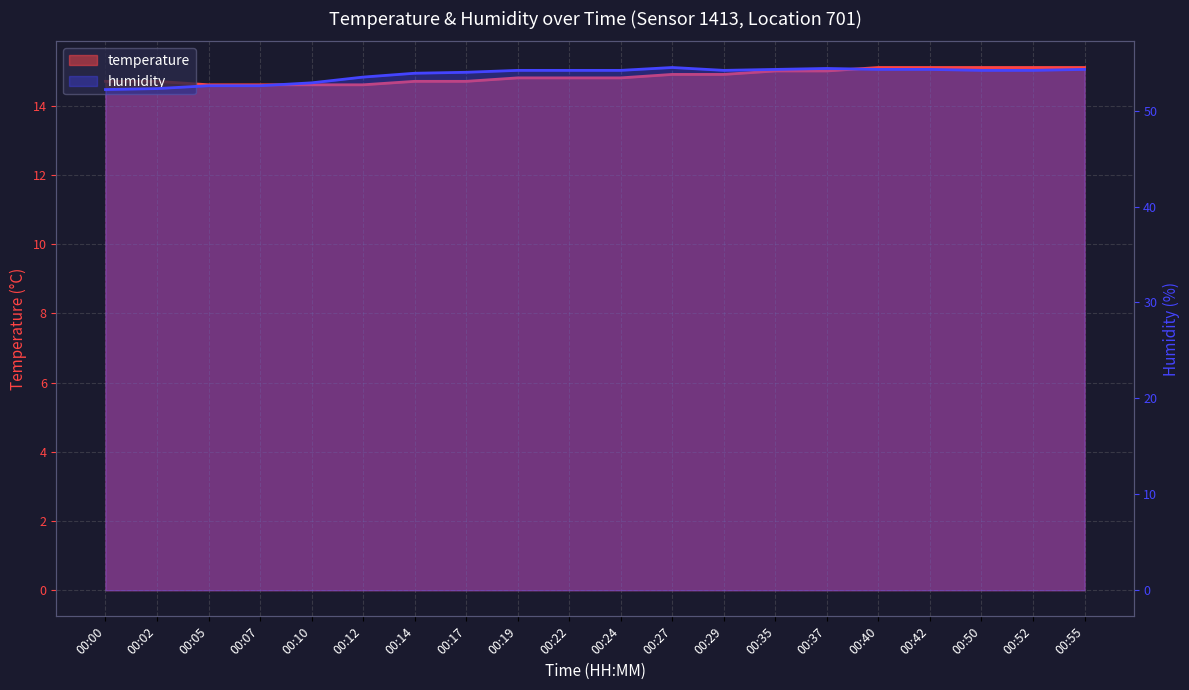

Reading left to right, transcribe all the data shown in this chart.

temperature: 00:00=14.7	00:02=14.7	00:05=14.6	00:07=14.6	00:10=14.6	00:12=14.6	00:14=14.7	00:17=14.7	00:19=14.8	00:22=14.8	00:24=14.8	00:27=14.9	00:29=14.9	00:35=15.0	00:37=15.0	00:40=15.1	00:42=15.1	00:50=15.1	00:52=15.1	00:55=15.1
humidity: 00:00=52.2	00:02=52.3	00:05=52.6	00:07=52.6	00:10=52.9	00:12=53.5	00:14=53.9	00:17=54.0	00:19=54.2	00:22=54.2	00:24=54.2	00:27=54.5	00:29=54.2	00:35=54.3	00:37=54.4	00:40=54.3	00:42=54.3	00:50=54.2	00:52=54.2	00:55=54.3